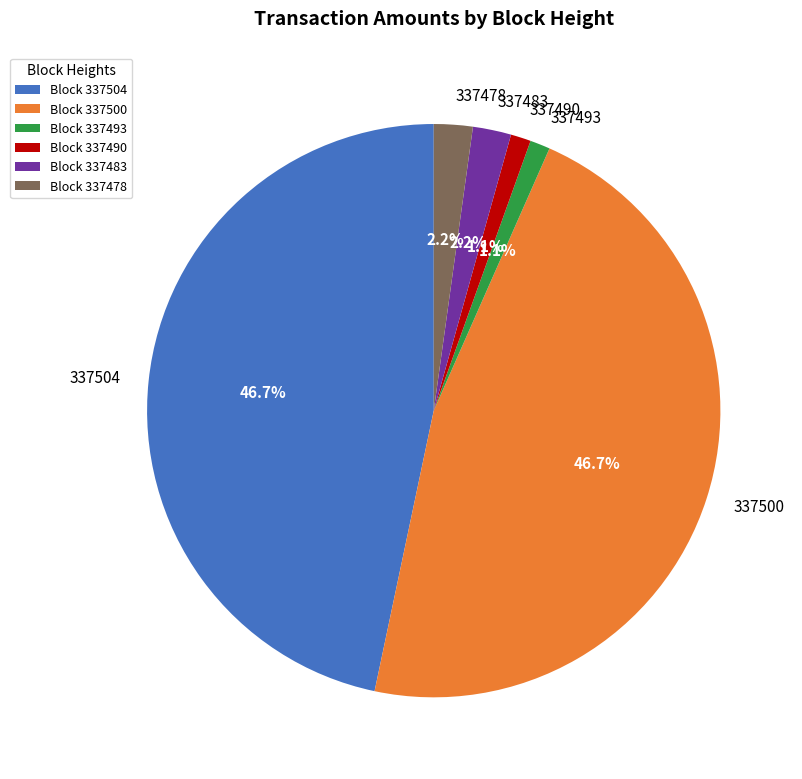

What portion of the pie excludes 337500?

53.3%